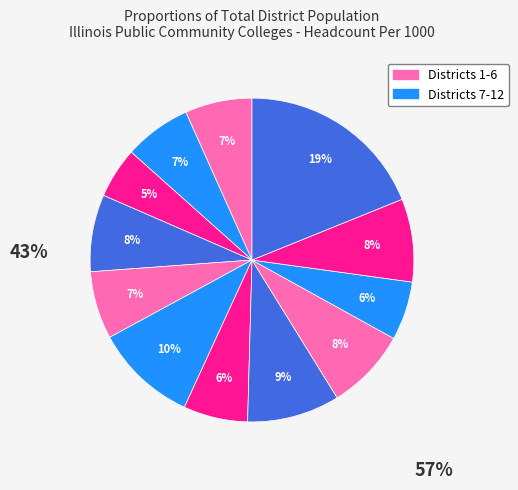

Count the number of slices in the pie.

12